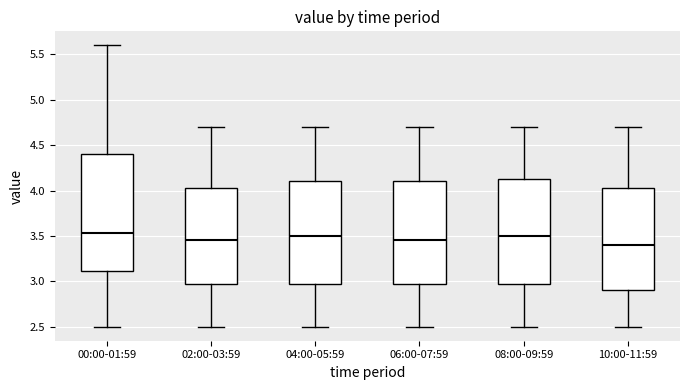

Reading left to right, read every box against the y-axis: the position of its median line, the range the box covers, and the ends of its whiskers. The values are not printed on the chart, so give them approximately, as read against the axis.

00:00-01:59: median 3.55, box 3.10 to 4.40, whiskers 2.50 to 5.60
02:00-03:59: median 3.45, box 3.00 to 4.05, whiskers 2.50 to 4.70
04:00-05:59: median 3.50, box 3.00 to 4.10, whiskers 2.50 to 4.70
06:00-07:59: median 3.45, box 3.00 to 4.10, whiskers 2.50 to 4.70
08:00-09:59: median 3.50, box 3.00 to 4.15, whiskers 2.50 to 4.70
10:00-11:59: median 3.40, box 2.90 to 4.05, whiskers 2.50 to 4.70